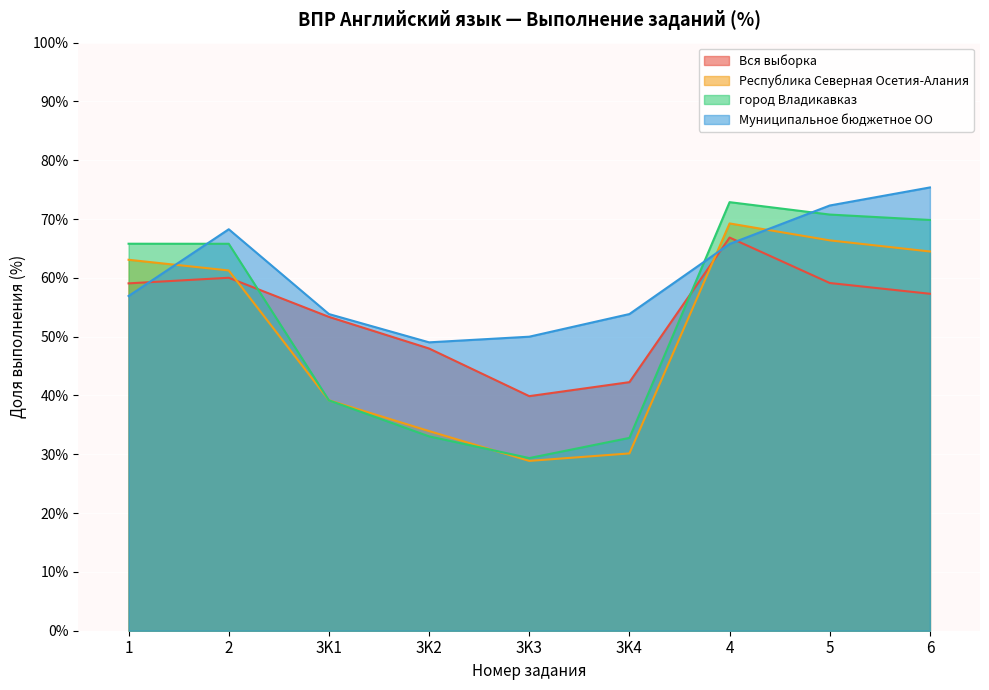

At which label is Вся выборка closest to 53?

3K1